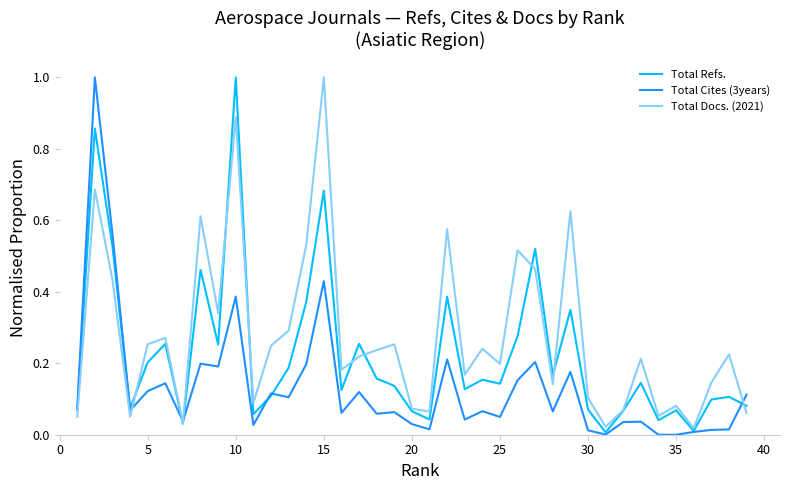

What is the greatest value displayed?

1.0